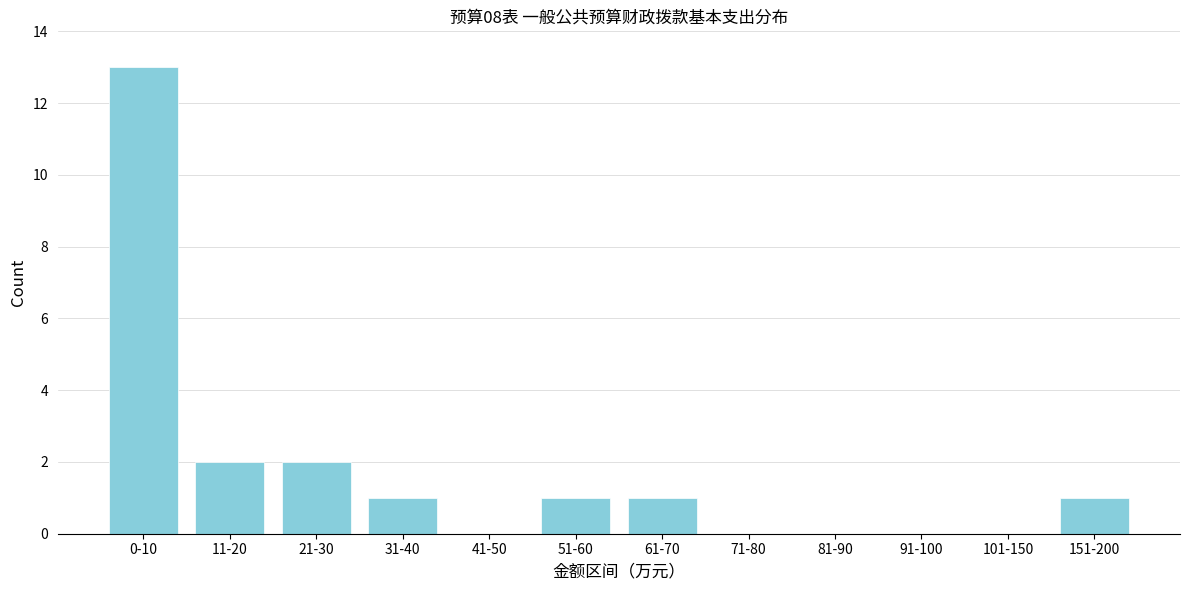

Reading left to right, extract all data points from this chart.

0-10=13	11-20=2	21-30=2	31-40=1	41-50=0	51-60=1	61-70=1	71-80=0	81-90=0	91-100=0	101-150=0	151-200=1